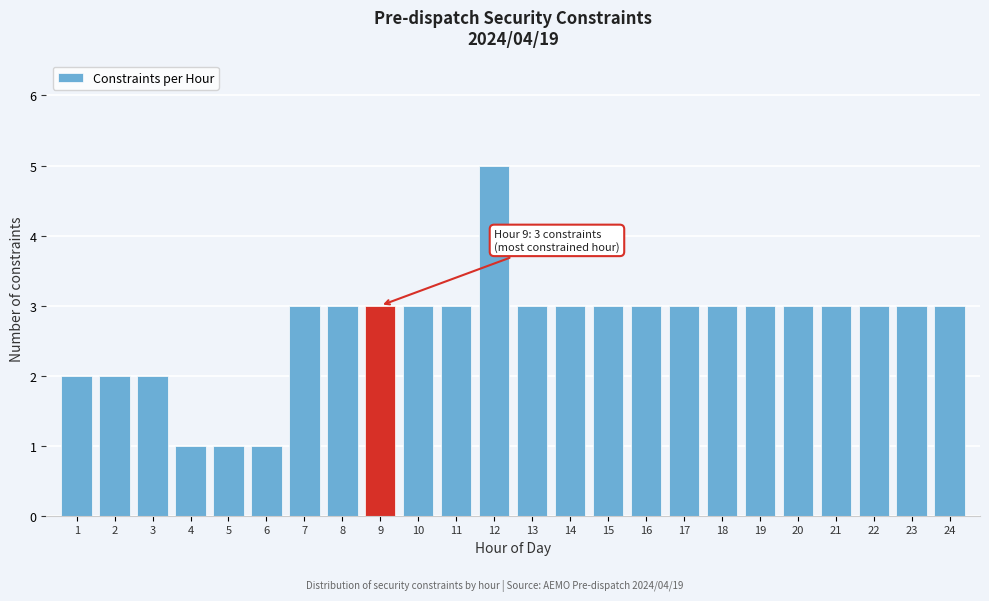

Reading left to right, extract all data points from this chart.

2	2	2	1	1	1	3	3	3	3	3	5	3	3	3	3	3	3	3	3	3	3	3	3